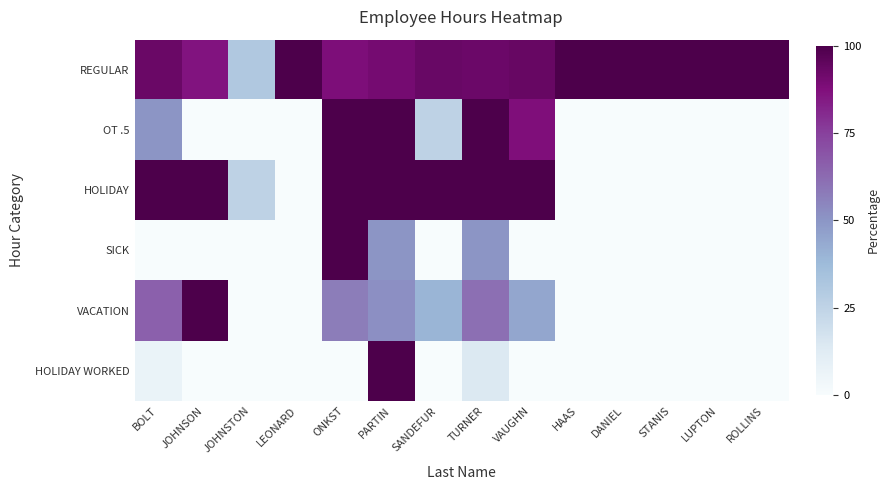

Reading right to left, list all the values displayed in this chart.

REGULAR: ROLLINS=100.0	LUPTON=100.0	STANIS=100.0	DANIEL=100.0	HAAS=100.0	VAUGHN=93.6	TURNER=92.4	SANDEFUR=93.1	PARTIN=90.2	ONKST=88.1	LEONARD=100.0	JOHNSTON=30.5	JOHNSON=86.3	BOLT=92.6
OT .5: ROLLINS=0.0	LUPTON=0.0	STANIS=0.0	DANIEL=0.0	HAAS=0.0	VAUGHN=87.5	TURNER=100.0	SANDEFUR=25.0	PARTIN=100.0	ONKST=100.0	LEONARD=0.0	JOHNSTON=0.0	JOHNSON=0.0	BOLT=50.0
HOLIDAY: ROLLINS=0.0	LUPTON=0.0	STANIS=0.0	DANIEL=0.0	HAAS=0.0	VAUGHN=100.0	TURNER=100.0	SANDEFUR=100.0	PARTIN=100.0	ONKST=100.0	LEONARD=0.0	JOHNSTON=25.0	JOHNSON=100.0	BOLT=100.0
SICK: ROLLINS=0.0	LUPTON=0.0	STANIS=0.0	DANIEL=0.0	HAAS=0.0	VAUGHN=0.0	TURNER=50.0	SANDEFUR=0.0	PARTIN=50.0	ONKST=100.0	LEONARD=0.0	JOHNSTON=0.0	JOHNSON=0.0	BOLT=0.0
VACATION: ROLLINS=0.0	LUPTON=0.0	STANIS=0.0	DANIEL=0.0	HAAS=0.0	VAUGHN=44.8	TURNER=61.2	SANDEFUR=39.7	PARTIN=51.7	ONKST=57.3	LEONARD=0.0	JOHNSTON=0.0	JOHNSON=100.0	BOLT=65.5
HOLIDAY WORKED: ROLLINS=0.0	LUPTON=0.0	STANIS=0.0	DANIEL=0.0	HAAS=0.0	VAUGHN=0.0	TURNER=14.0	SANDEFUR=0.0	PARTIN=100.0	ONKST=0.0	LEONARD=0.0	JOHNSTON=0.0	JOHNSON=0.0	BOLT=7.0